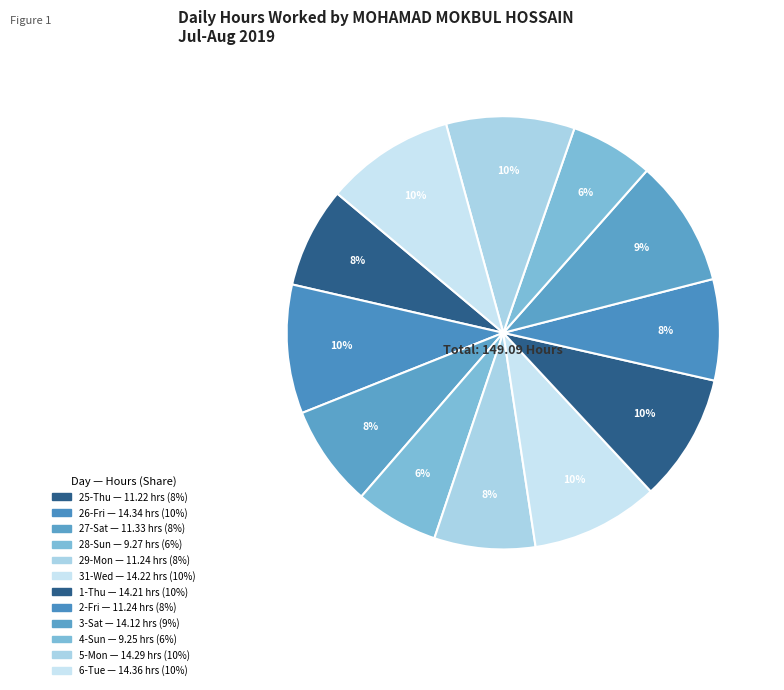

How many slices are in this pie chart?

12